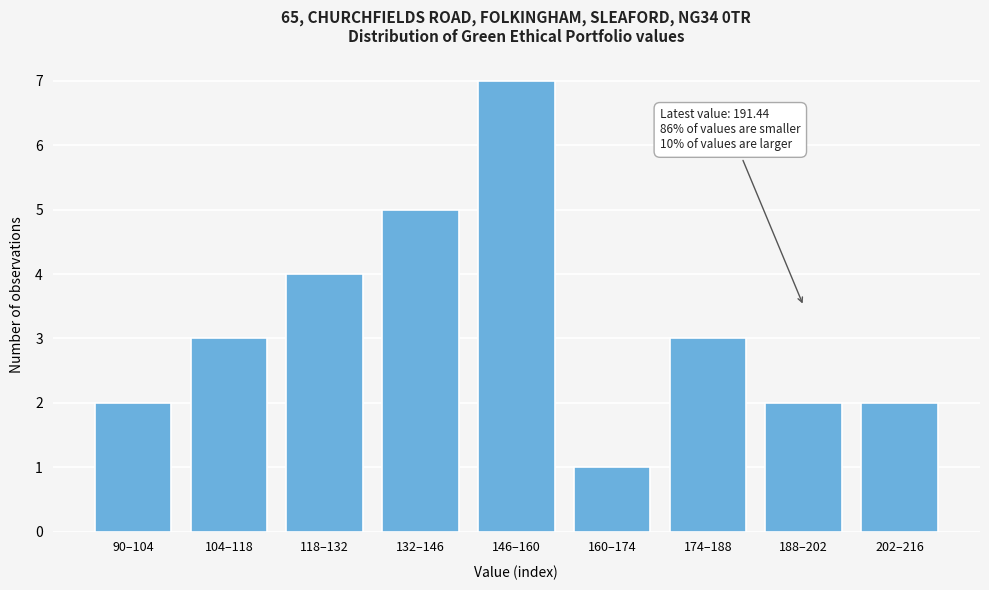

Reading left to right, transcribe all the data shown in this chart.

2	3	4	5	7	1	3	2	2